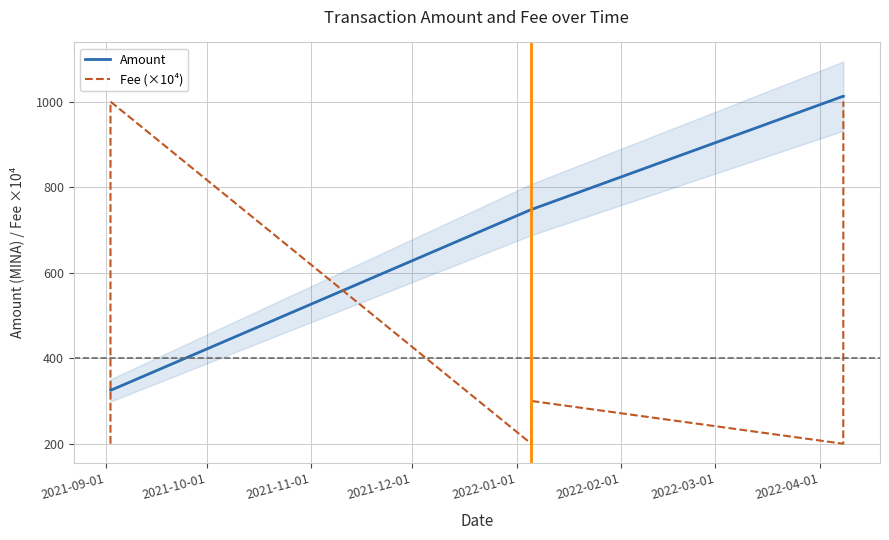

True or false: Fee (×10⁴) and Amount cross at least once.

True